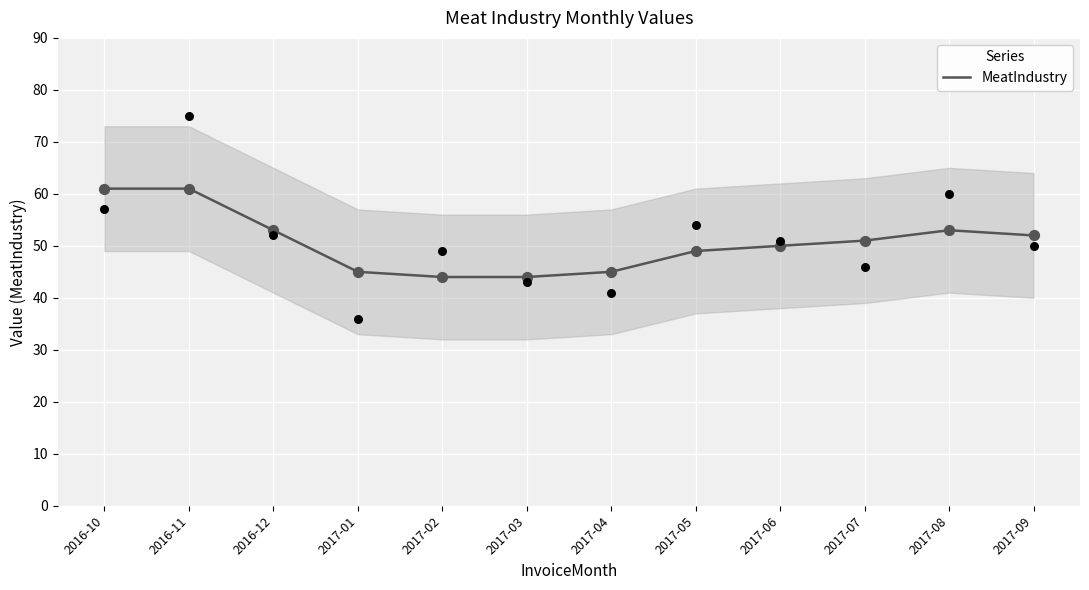

What is the ratio of the value at 2016-12 to the value at 2017-02?

1.2